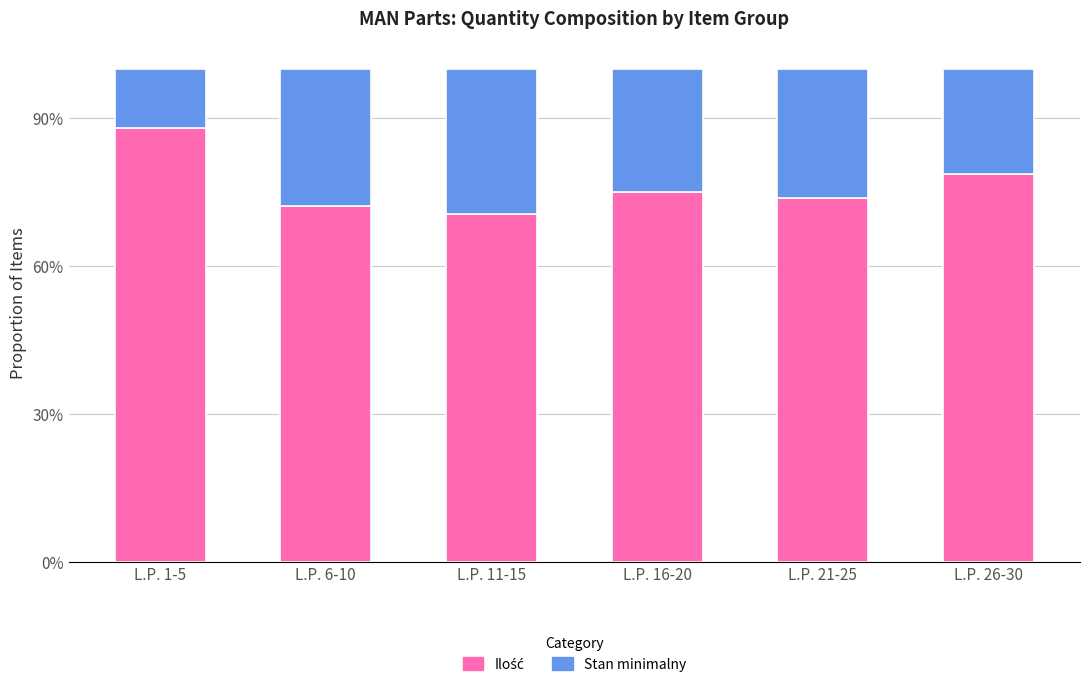

What is the total value across all series at L.P. 6-10?

100.0